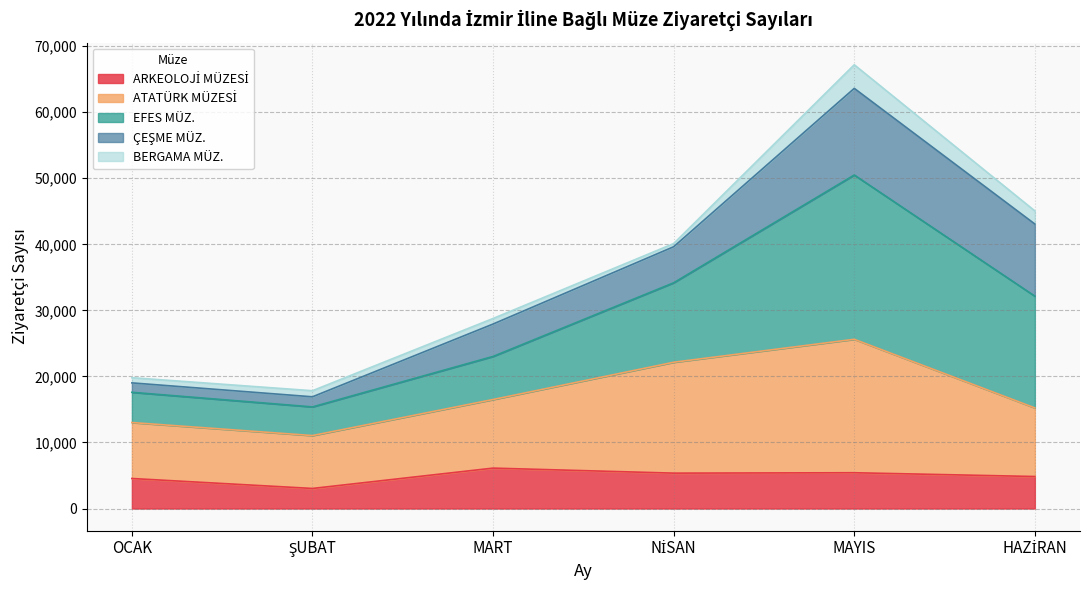

Does the chart have visible grid lines?

Yes